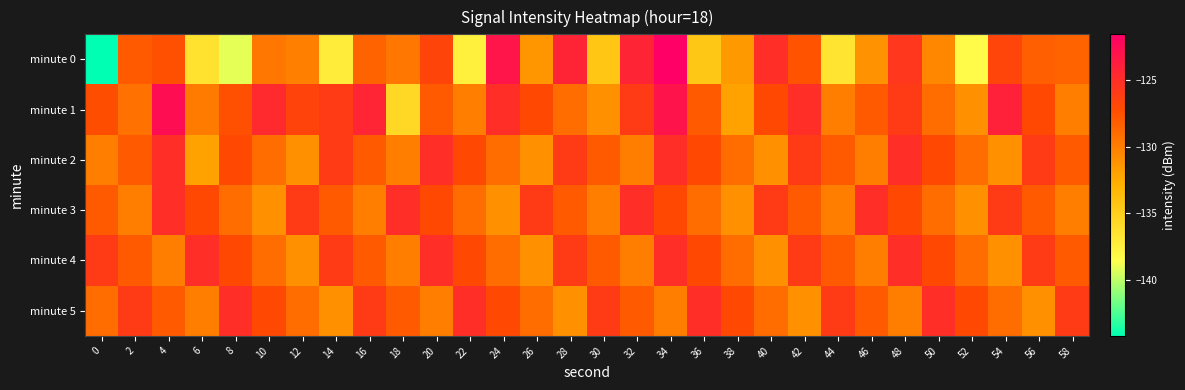

Reading left to right, list all the values displayed in this chart.

minute 0: 0=-144.2	2=-128.0	4=-127.4	6=-136.5	8=-139.1	10=-129.6	12=-130.1	14=-137.1	16=-128.5	18=-129.6	20=-126.6	22=-137.5	24=-123.1	26=-131.4	28=-124.2	30=-134.4	32=-124.2	34=-121.5	36=-134.4	38=-131.5	40=-125.0	42=-127.6	44=-136.6	46=-131.1	48=-125.6	50=-130.5	52=-138.3	54=-126.7	56=-128.3	58=-128.5
minute 1: 0=-127.3	2=-129.3	4=-122.6	6=-129.8	8=-127.4	10=-124.7	12=-126.6	14=-126.0	16=-124.3	18=-135.7	20=-128.0	22=-130.0	24=-125.0	26=-127.0	28=-129.0	30=-131.0	32=-126.0	34=-123.0	36=-128.0	38=-132.0	40=-127.0	42=-125.0	44=-130.0	46=-128.0	48=-126.0	50=-129.0	52=-131.0	54=-124.0	56=-127.0	58=-130.0
minute 2: 0=-130.0	2=-128.0	4=-125.0	6=-132.0	8=-127.0	10=-129.0	12=-131.0	14=-126.0	16=-128.0	18=-130.0	20=-125.0	22=-127.0	24=-129.0	26=-131.0	28=-126.0	30=-128.0	32=-130.0	34=-125.0	36=-127.0	38=-129.0	40=-131.0	42=-126.0	44=-128.0	46=-130.0	48=-125.0	50=-127.0	52=-129.0	54=-131.0	56=-126.0	58=-128.0
minute 3: 0=-128.0	2=-130.0	4=-125.0	6=-127.0	8=-129.0	10=-131.0	12=-126.0	14=-128.0	16=-130.0	18=-125.0	20=-127.0	22=-129.0	24=-131.0	26=-126.0	28=-128.0	30=-130.0	32=-125.0	34=-127.0	36=-129.0	38=-131.0	40=-126.0	42=-128.0	44=-130.0	46=-125.0	48=-127.0	50=-129.0	52=-131.0	54=-126.0	56=-128.0	58=-130.0
minute 4: 0=-126.0	2=-128.0	4=-130.0	6=-125.0	8=-127.0	10=-129.0	12=-131.0	14=-126.0	16=-128.0	18=-130.0	20=-125.0	22=-127.0	24=-129.0	26=-131.0	28=-126.0	30=-128.0	32=-130.0	34=-125.0	36=-127.0	38=-129.0	40=-131.0	42=-126.0	44=-128.0	46=-130.0	48=-125.0	50=-127.0	52=-129.0	54=-131.0	56=-126.0	58=-128.0
minute 5: 0=-129.0	2=-126.0	4=-128.0	6=-130.0	8=-125.0	10=-127.0	12=-129.0	14=-131.0	16=-126.0	18=-128.0	20=-130.0	22=-125.0	24=-127.0	26=-129.0	28=-131.0	30=-126.0	32=-128.0	34=-130.0	36=-125.0	38=-127.0	40=-129.0	42=-131.0	44=-126.0	46=-128.0	48=-130.0	50=-125.0	52=-127.0	54=-129.0	56=-131.0	58=-126.0